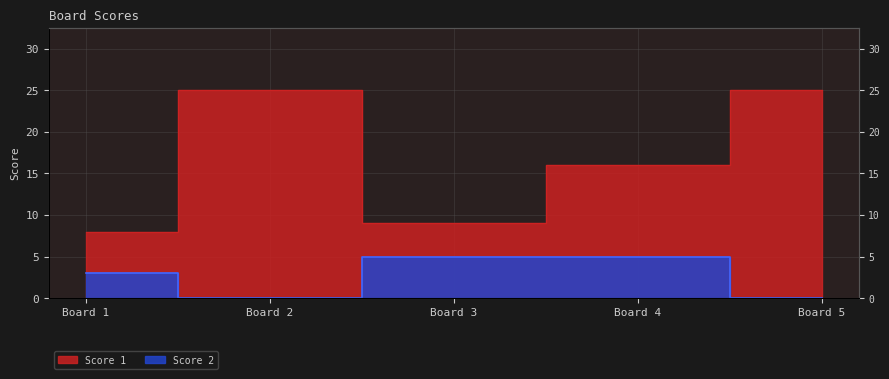

True or false: Score 2 and Score 1 cross at least once.

False